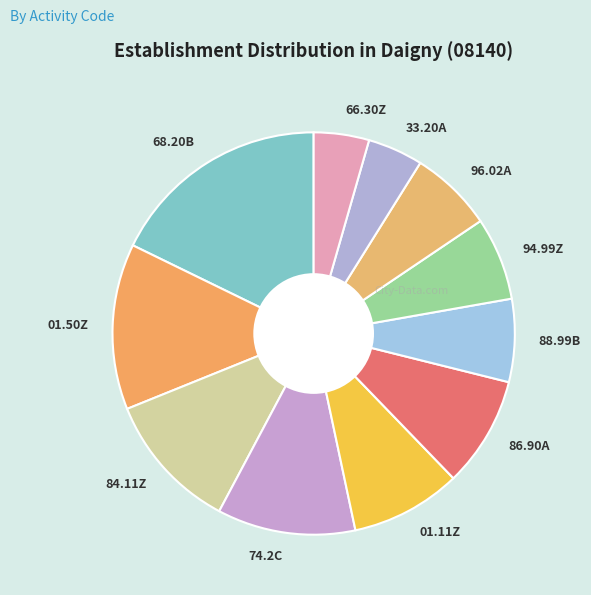

How many slices are in this pie chart?

11